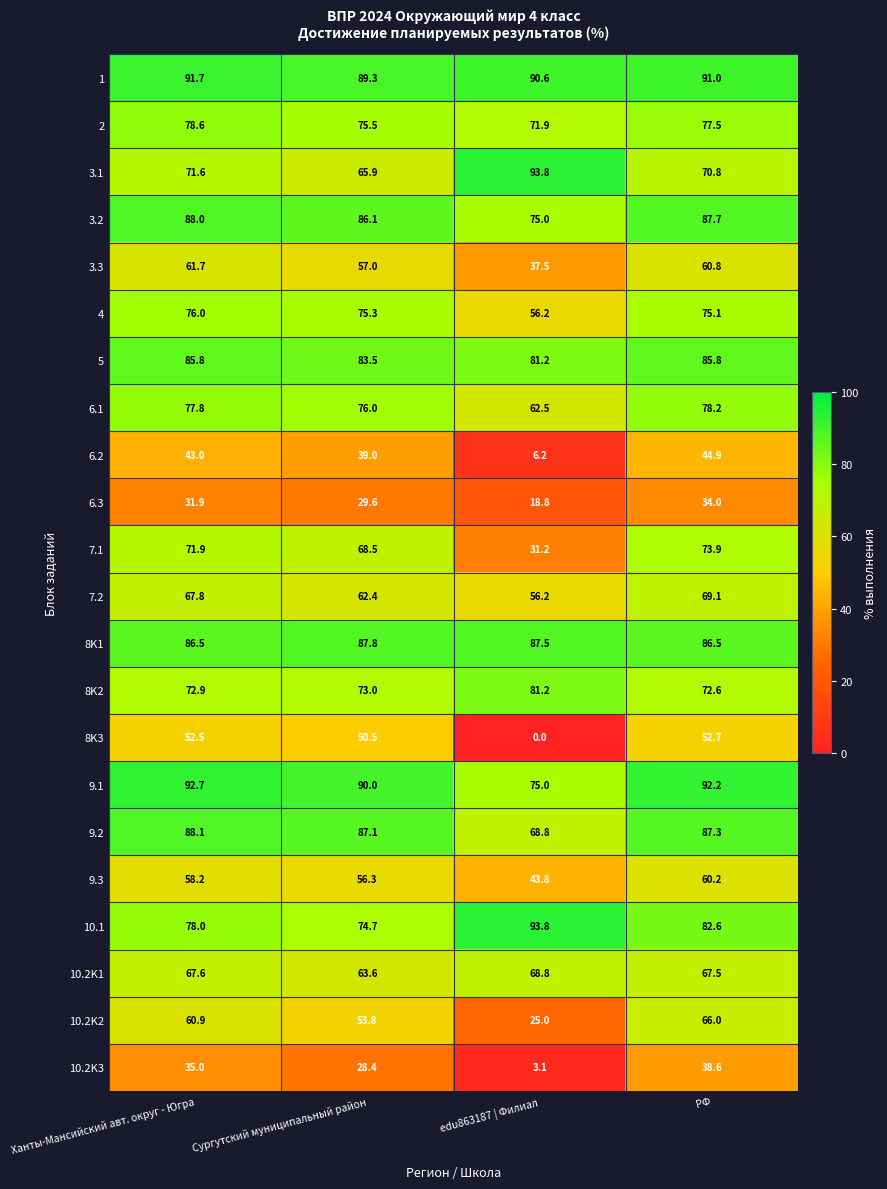

Where does the 6.1 series first go above 77?

Ханты-Мансийский авт. округ - Югра